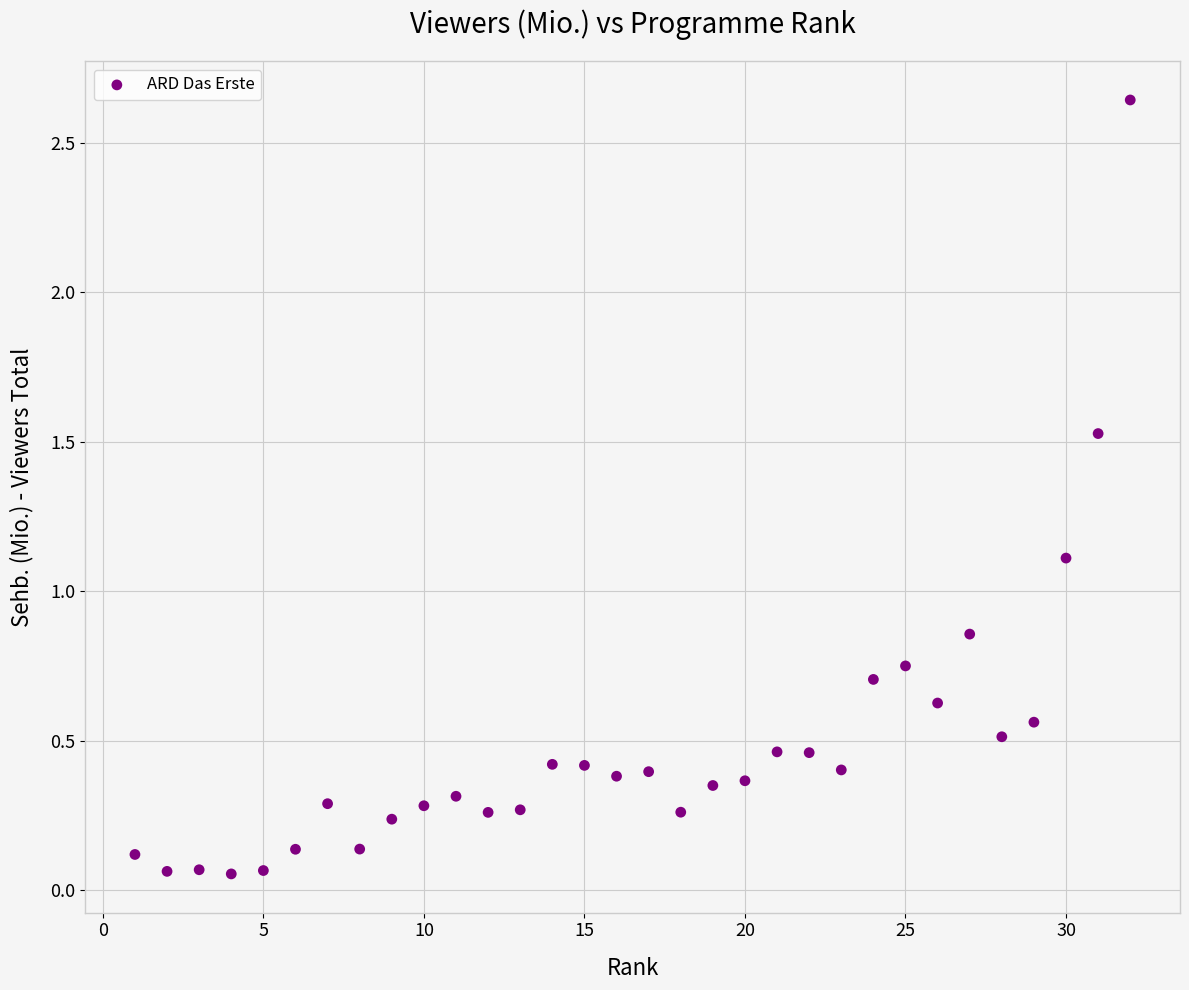

What Y value in the scatter plot is closest to 1?

1.1